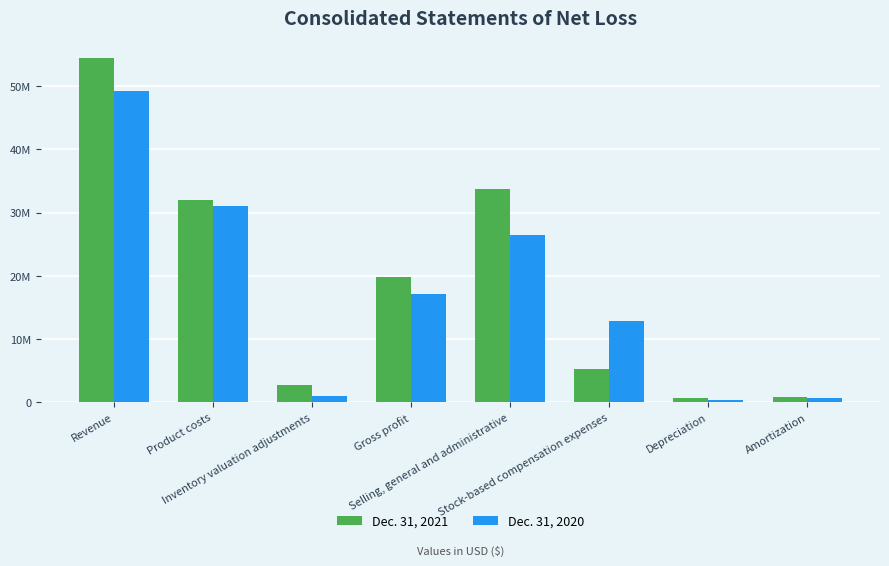

What are all the series names shown in the legend?

Dec. 31, 2021, Dec. 31, 2020